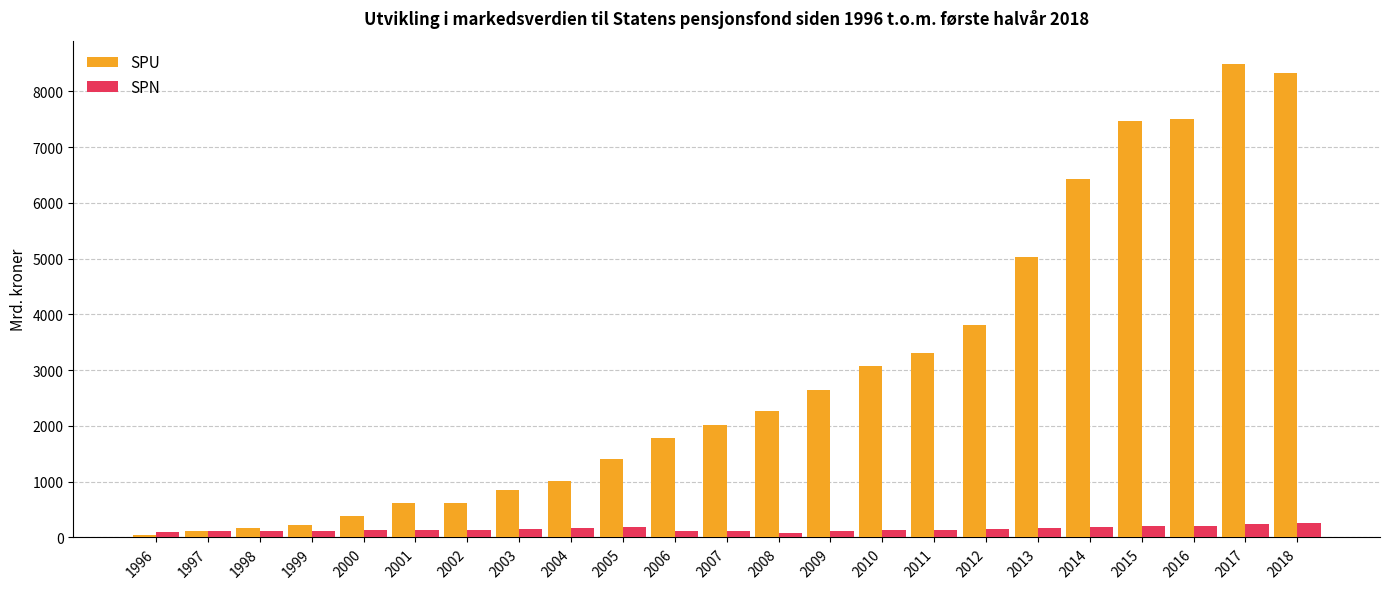

What is the maximum value shown in the chart?

8484.1